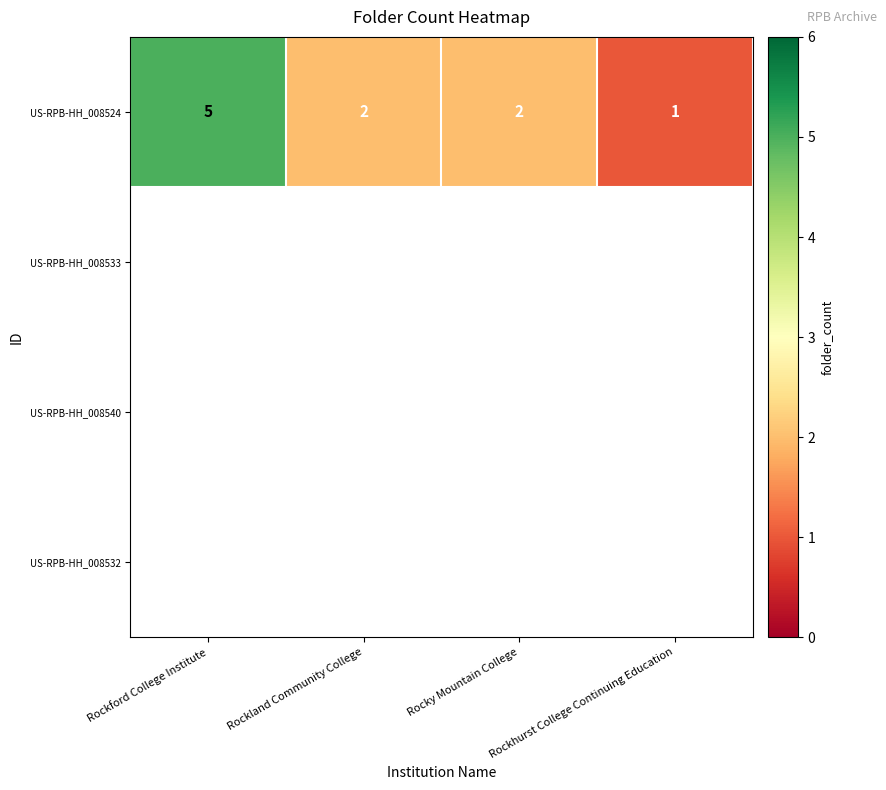

What value does the data have at Rockland Community College?

2